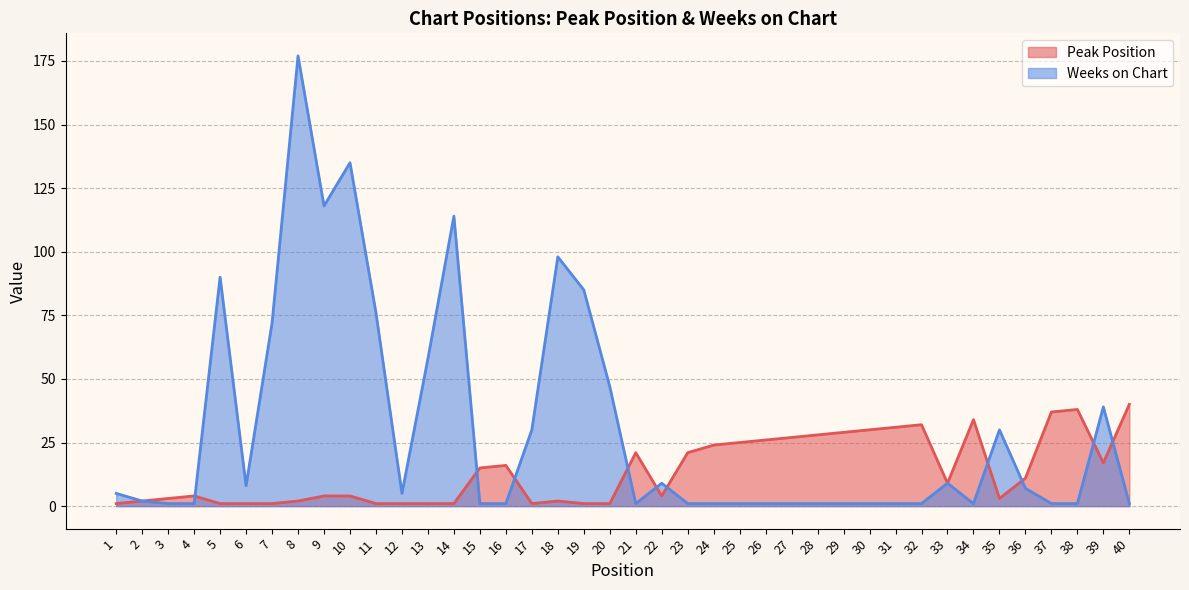

Which series has the widest spread of values?

Weeks on Chart